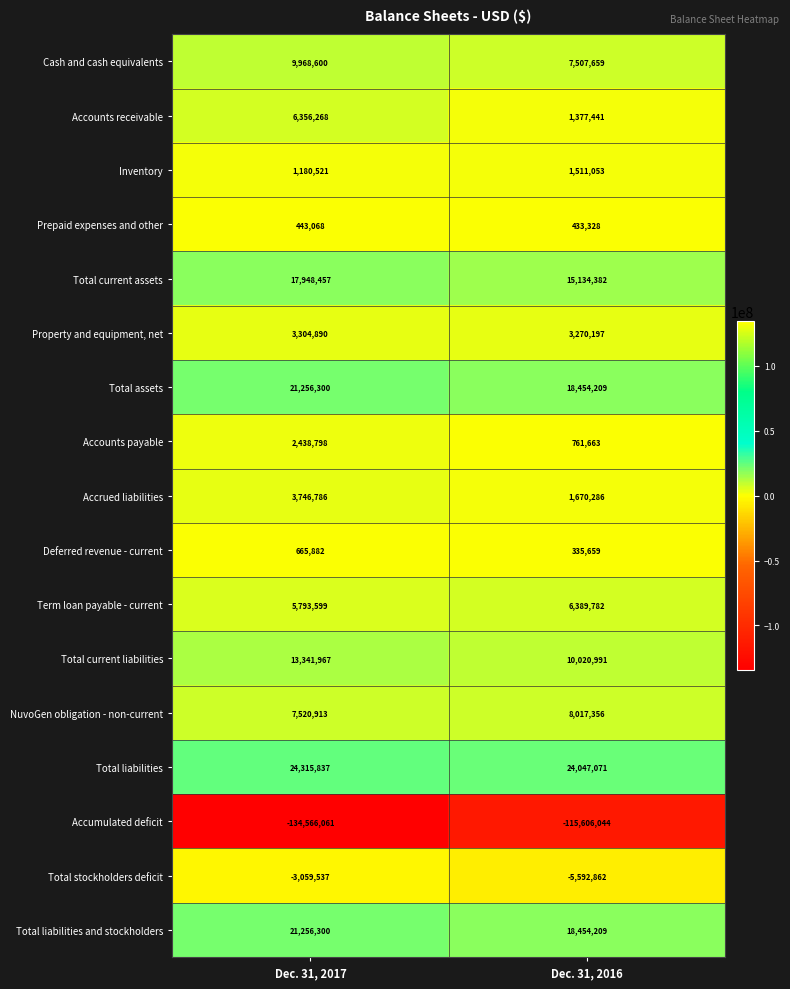

How many data points does each series have?

2